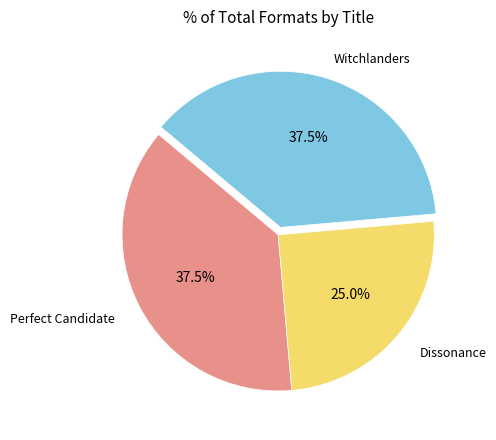

What percentage is NOT represented by Perfect Candidate?

62.5%